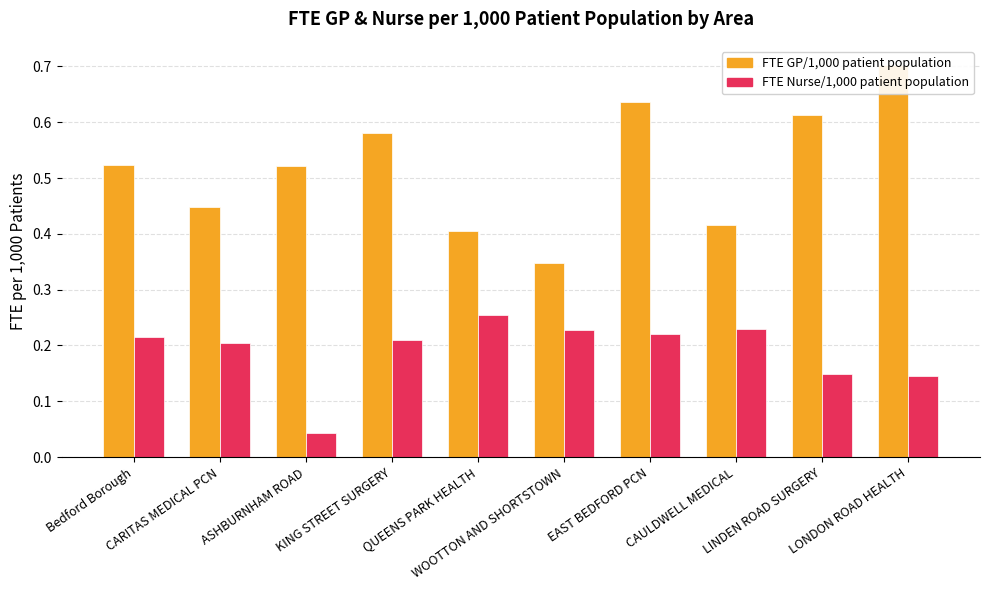

Reading left to right, transcribe all the data shown in this chart.

FTE GP/1,000 patient population: Bedford Borough=0.5	CARITAS MEDICAL PCN=0.4	ASHBURNHAM ROAD=0.5	KING STREET SURGERY=0.6	QUEENS PARK HEALTH=0.4	WOOTTON AND SHORTSTOWN=0.3	EAST BEDFORD PCN=0.6	CAULDWELL MEDICAL=0.4	LINDEN ROAD SURGERY=0.6	LONDON ROAD HEALTH=0.7
FTE Nurse/1,000 patient population: Bedford Borough=0.2	CARITAS MEDICAL PCN=0.2	ASHBURNHAM ROAD=0.0	KING STREET SURGERY=0.2	QUEENS PARK HEALTH=0.3	WOOTTON AND SHORTSTOWN=0.2	EAST BEDFORD PCN=0.2	CAULDWELL MEDICAL=0.2	LINDEN ROAD SURGERY=0.1	LONDON ROAD HEALTH=0.1